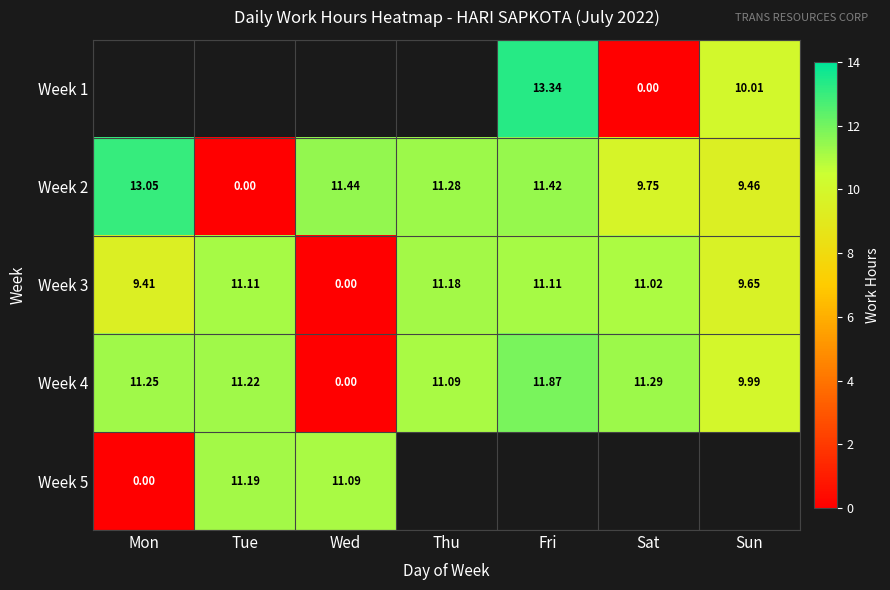

At which label does Week 2 first exceed 11?

Mon